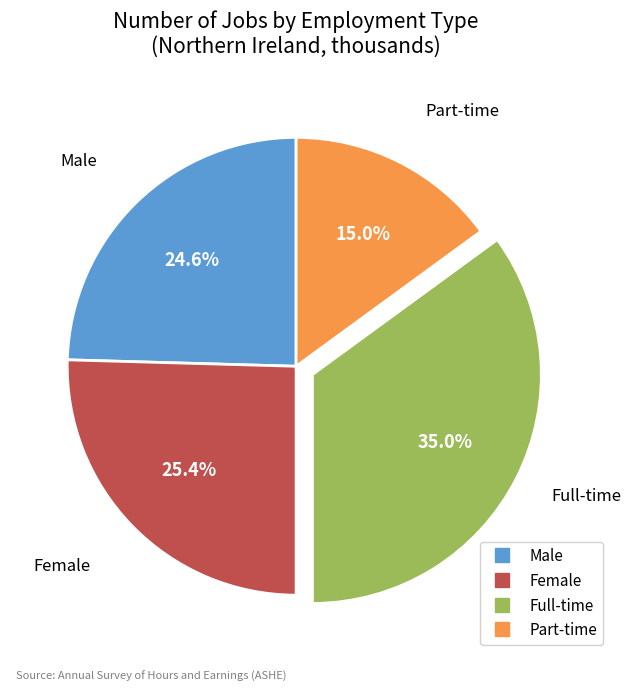

How many segments does this pie chart have?

4